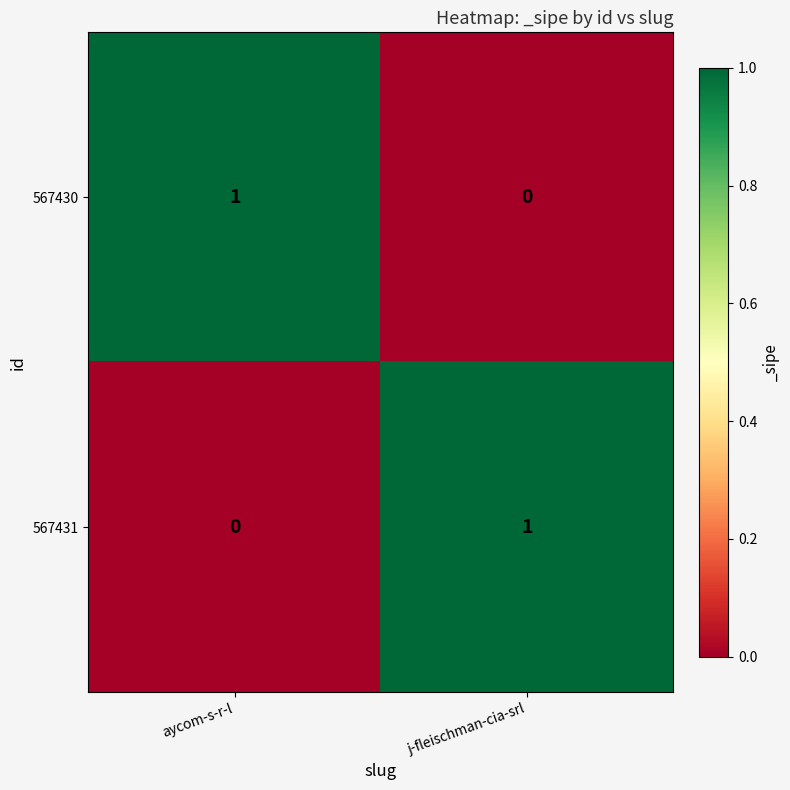

How many positive values does the 567431 series have?

1